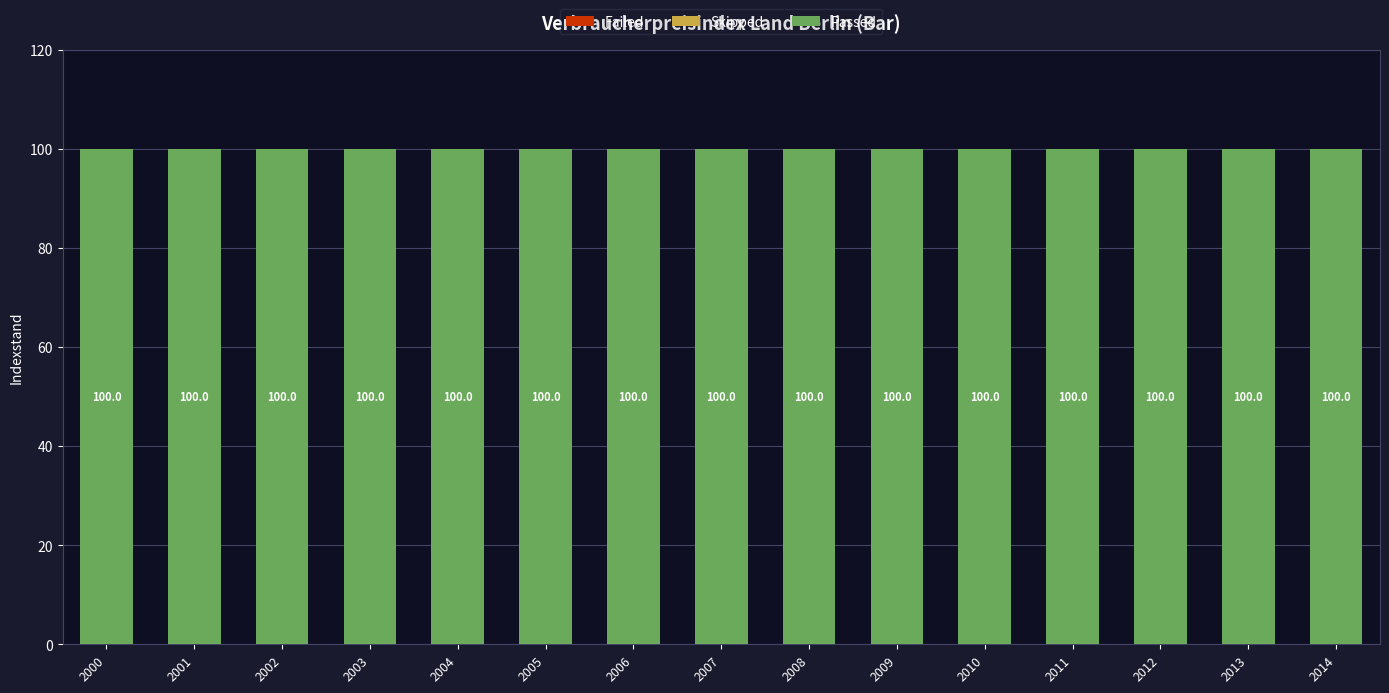

At which label does Failed reach its minimum?

2000